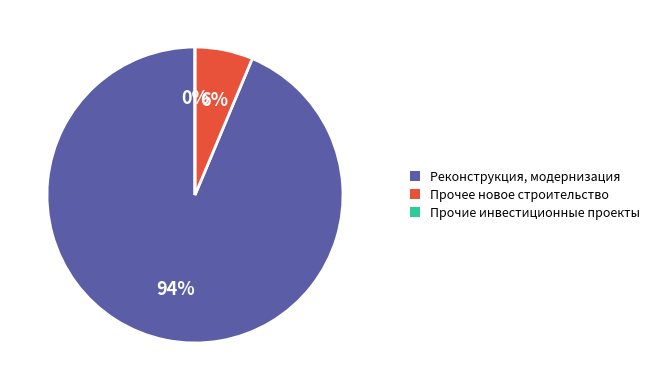

Rank the categories by value from lowest to highest.

Прочие инвестиционные проекты, Прочее новое строительство, Реконструкция, модернизация